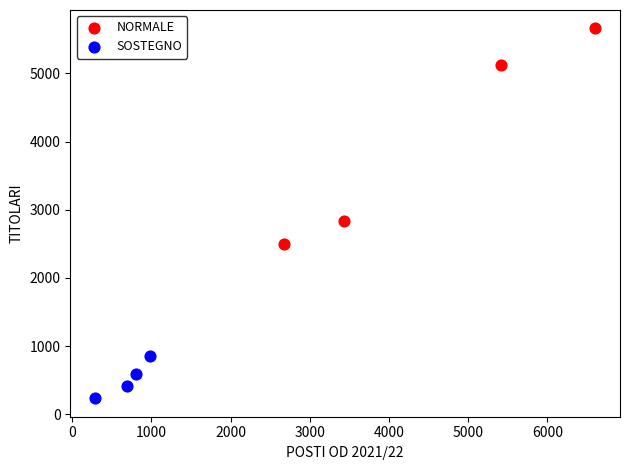

Which series contains the lowest Y value?

SOSTEGNO